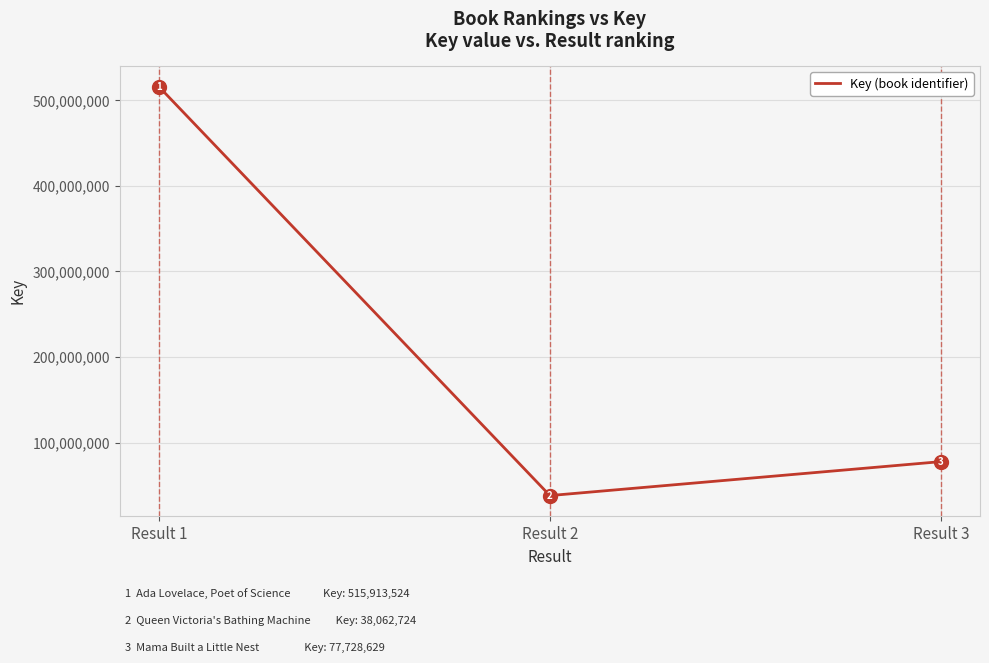

Reading left to right, transcribe all the data shown in this chart.

Result 1=515913524	Result 2=38062724	Result 3=77728629